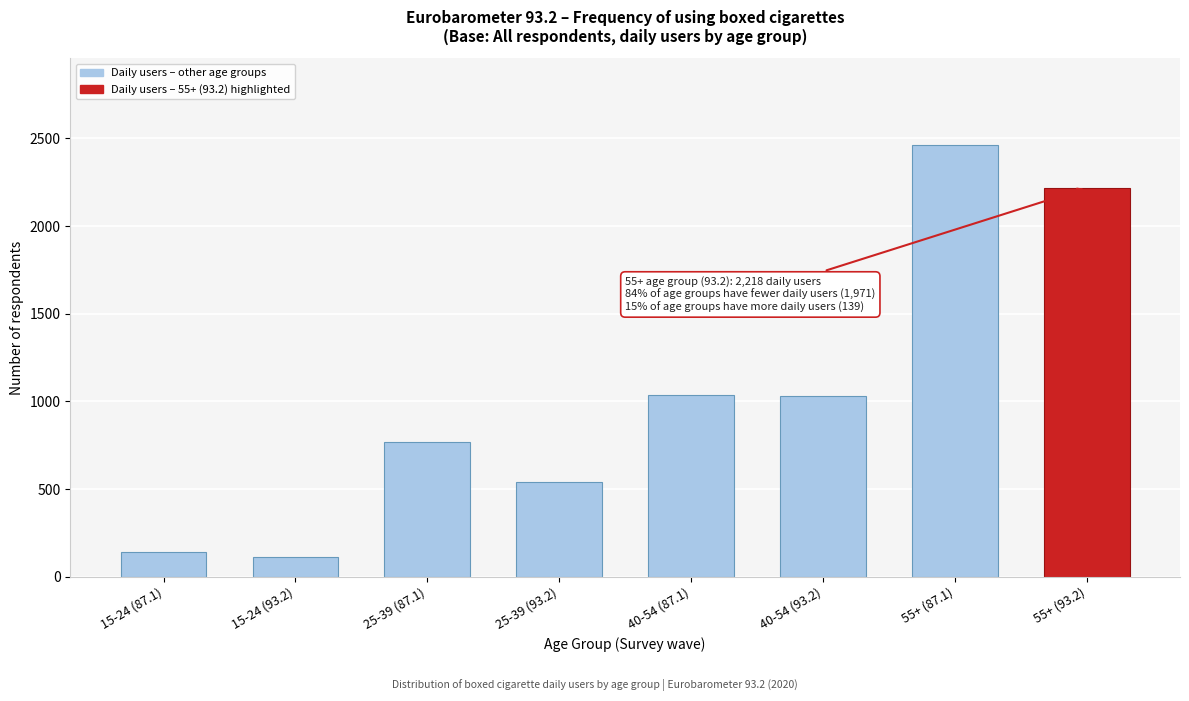

Is it true that the value at 55+ (87.1) is 2464?

True